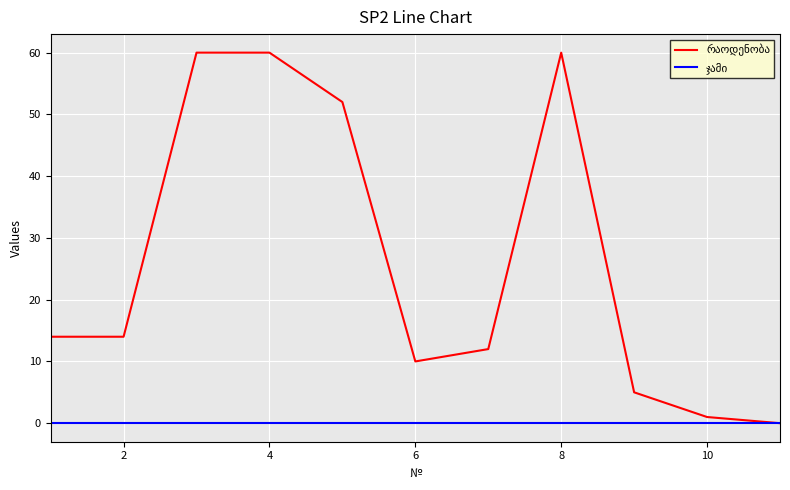

What is the greatest value displayed?

60